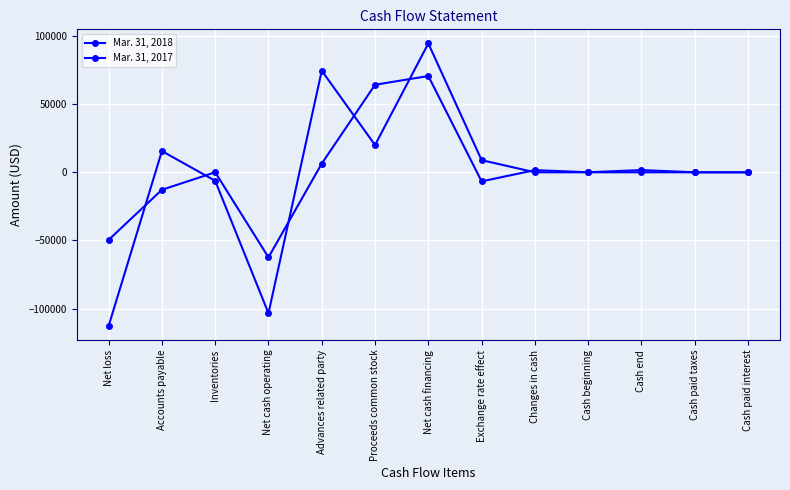

Reading left to right, what are all the values shown in this chart?

Mar. 31, 2018: -49586	-12829	0	-62415	6401	64250	70651	-6658	1578	54	1632	0	0
Mar. 31, 2017: -112788	15584	-6255	-103459	74558	20000	94558	8907	6	0	6	0	0